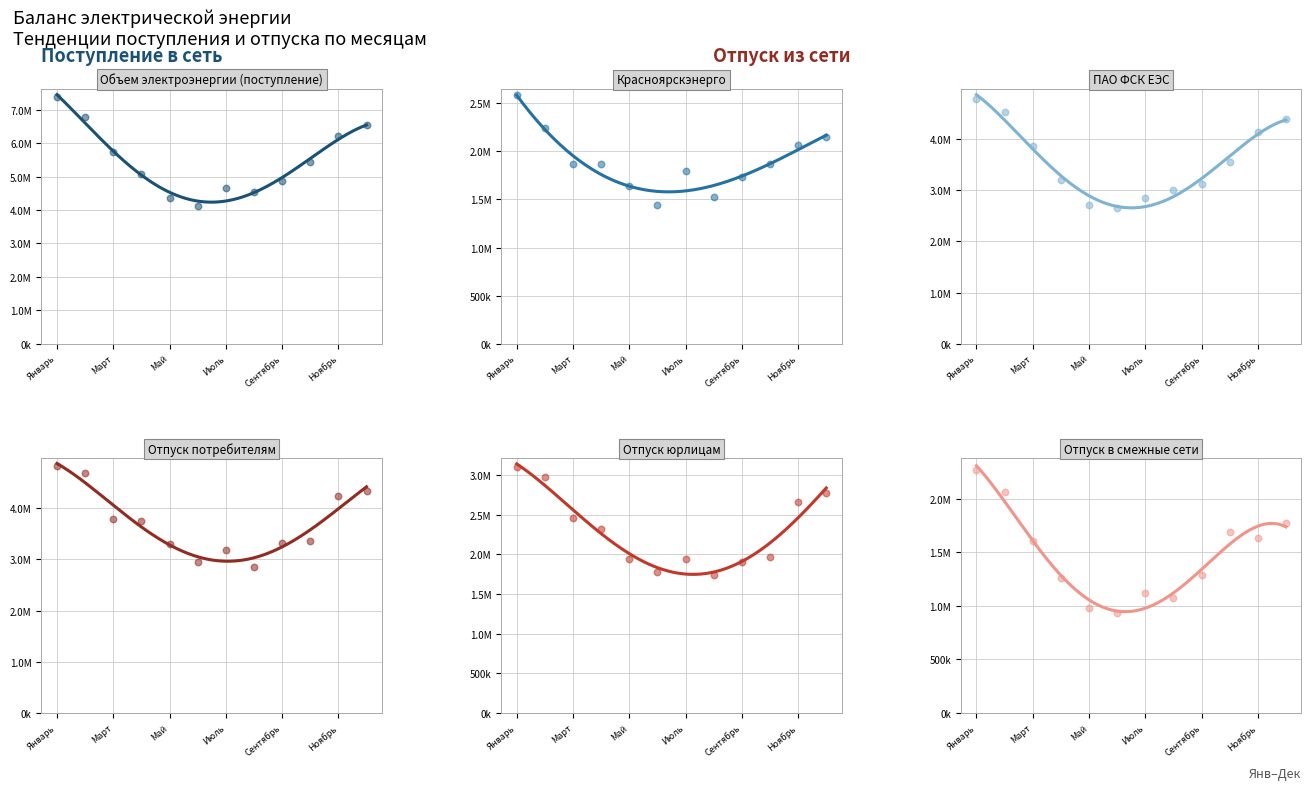

Which series reaches the maximum Y coordinate?

Объем электроэнергии (поступление)